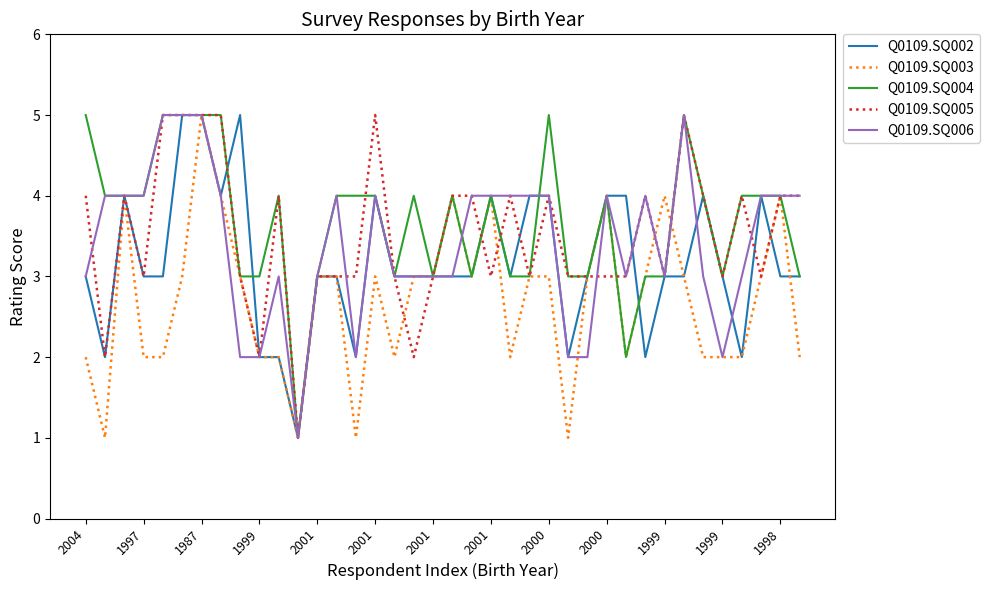

What is the greatest value displayed?

5